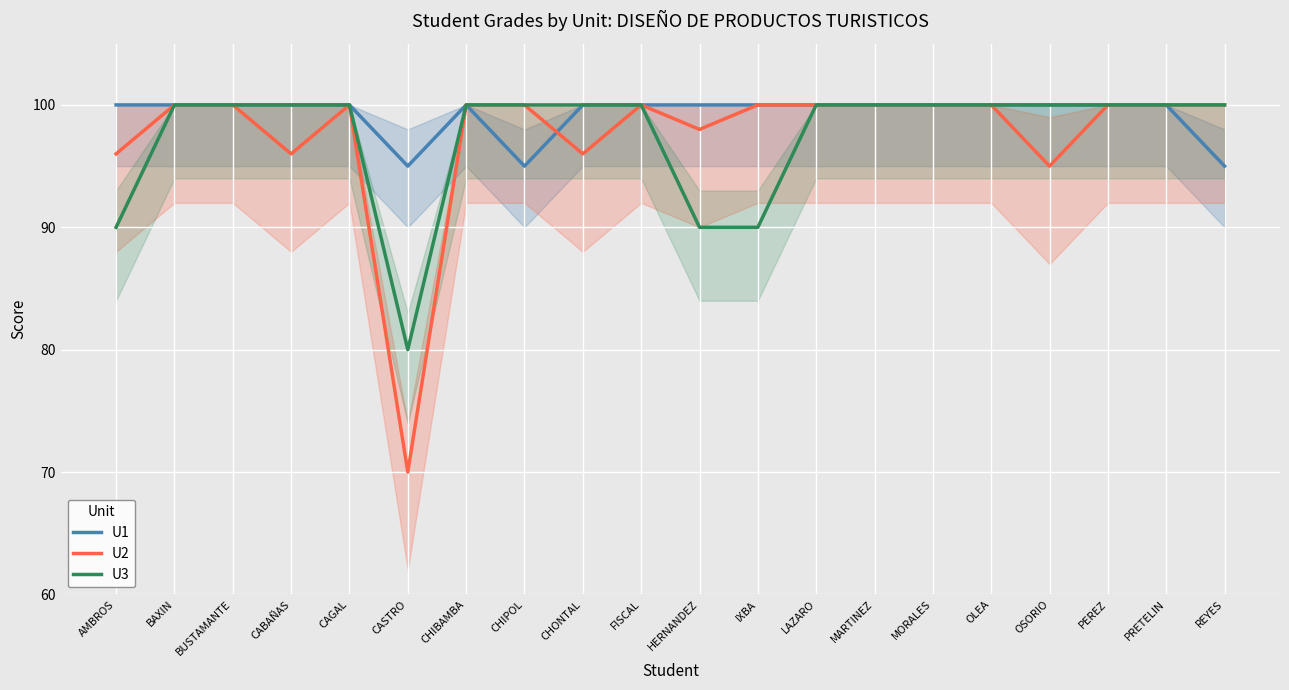

Where is the first local maximum for U1?

CHIBAMBA